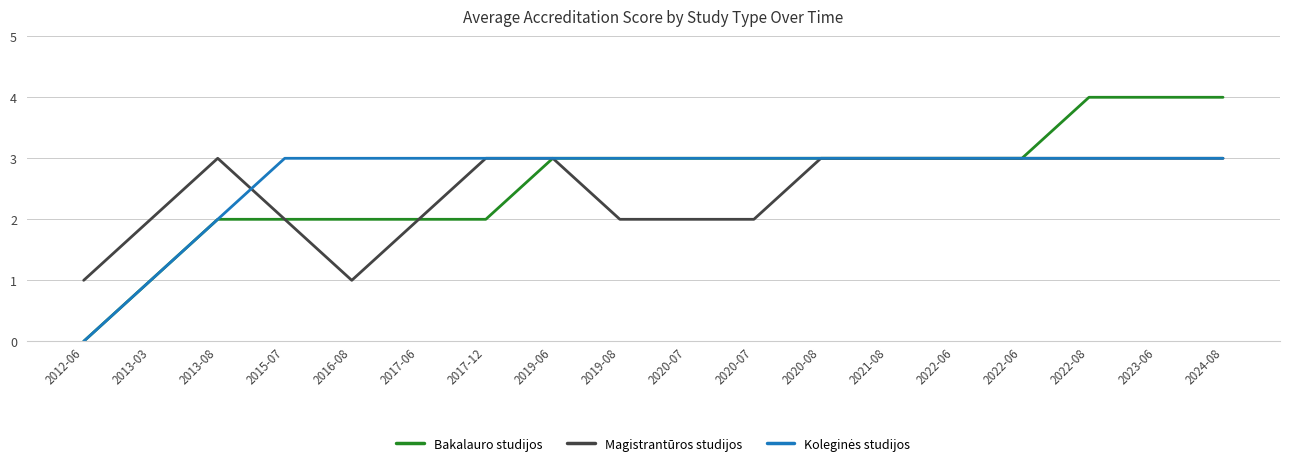

What is the difference between the maximum and second lowest values in the Bakalauro studijos series?

3